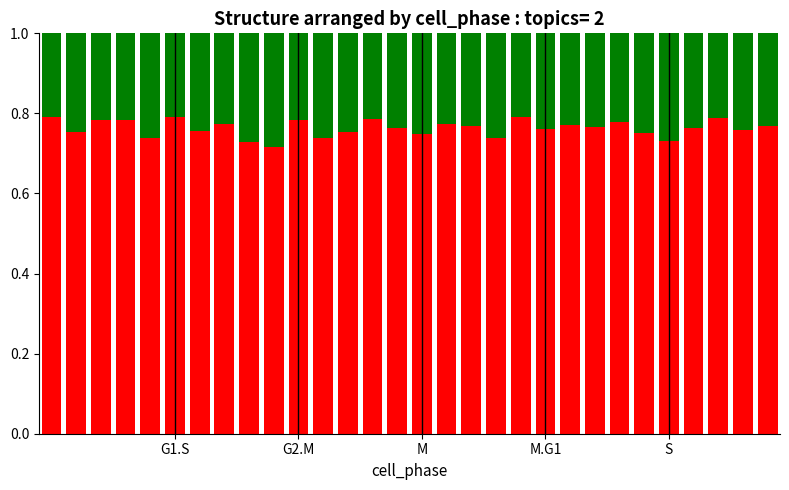

How many data points does each series have?

30